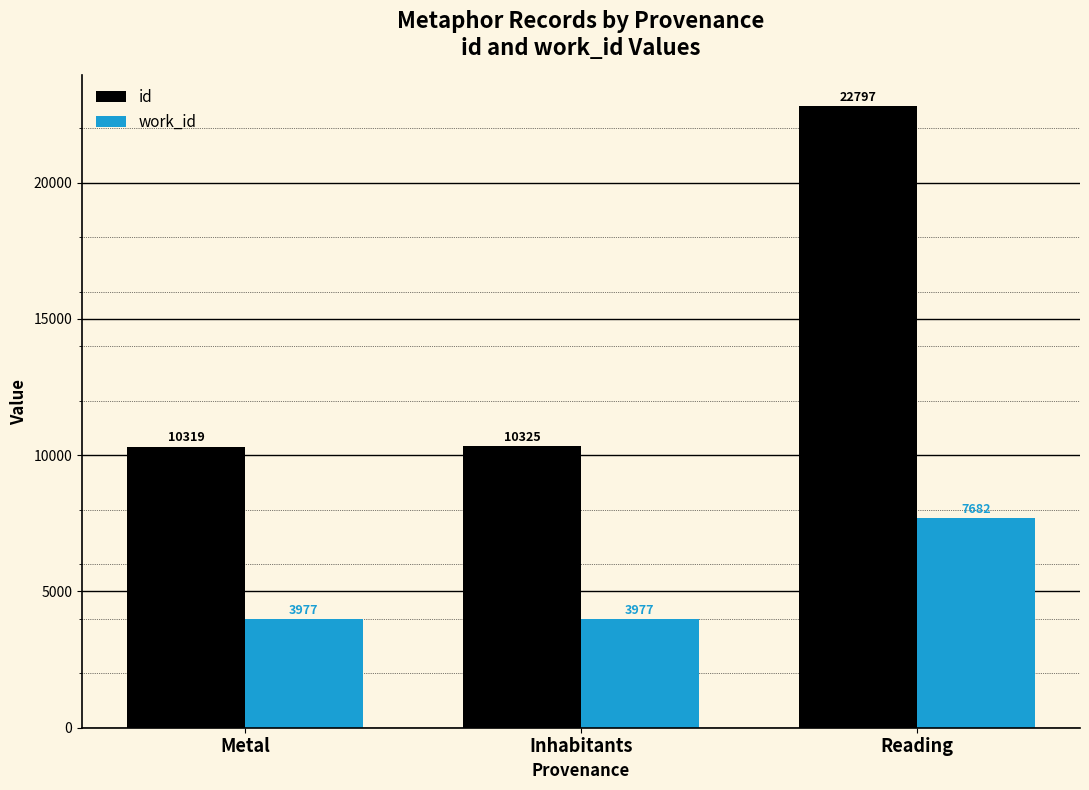

Reading left to right, extract all data points from this chart.

id: 10319	10325	22797
work_id: 3977	3977	7682